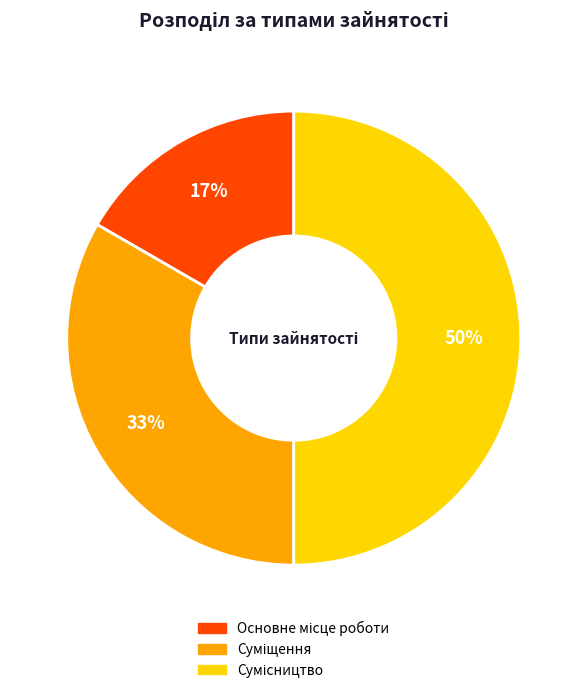

To the nearest percent, what is the difference between the largest and smallest slice percentages?

33%